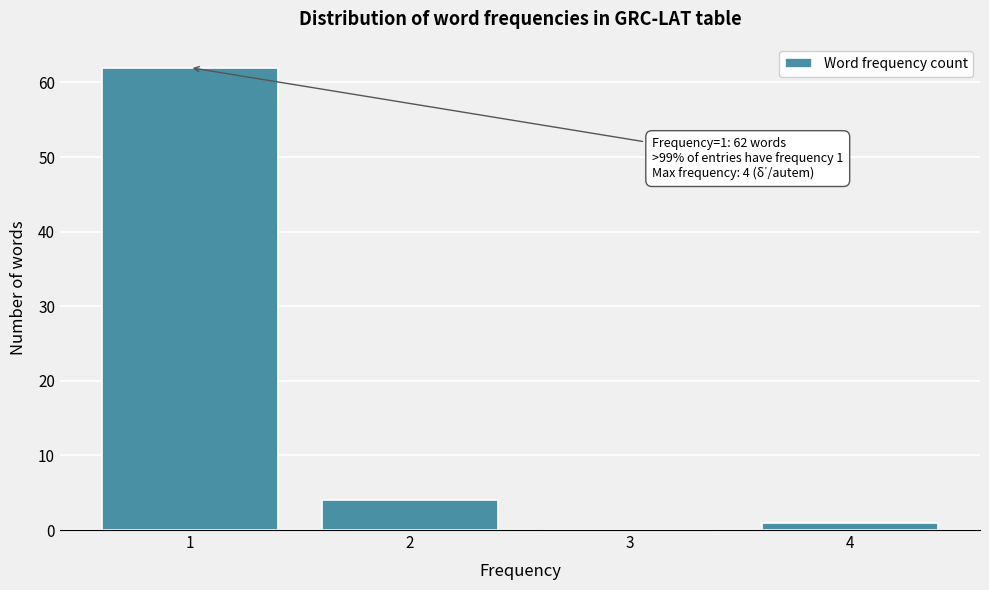

Over which range of the x-axis is the bar tallest?

0.5 to 1.5